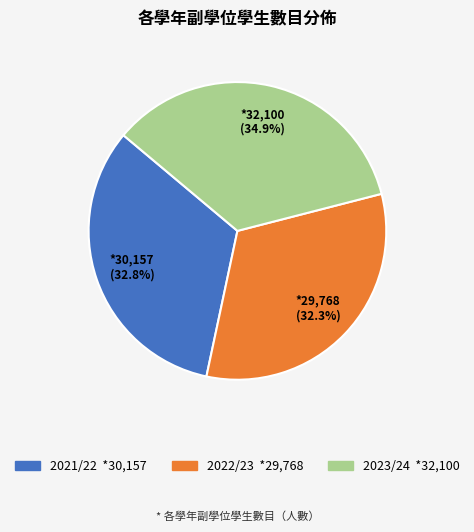

Approximately how many times larger is the value at 2021/22 compared to 2023/24?

0.9